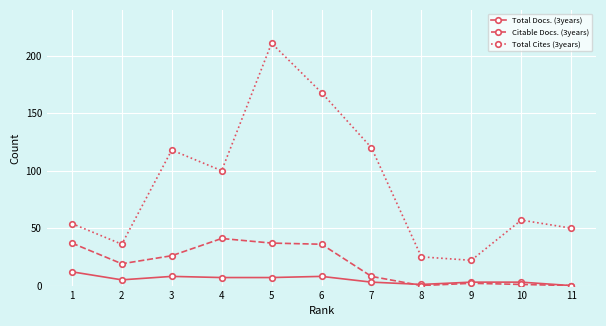

The value of Total Docs. (3years) at 11 is 0. True or false?

True